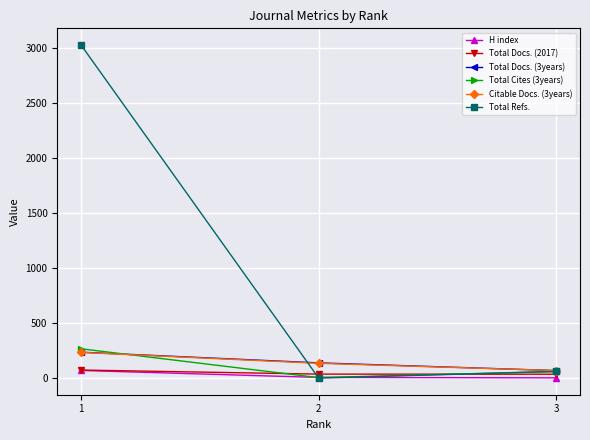

How many values in the Total Refs. series are below 60?

1